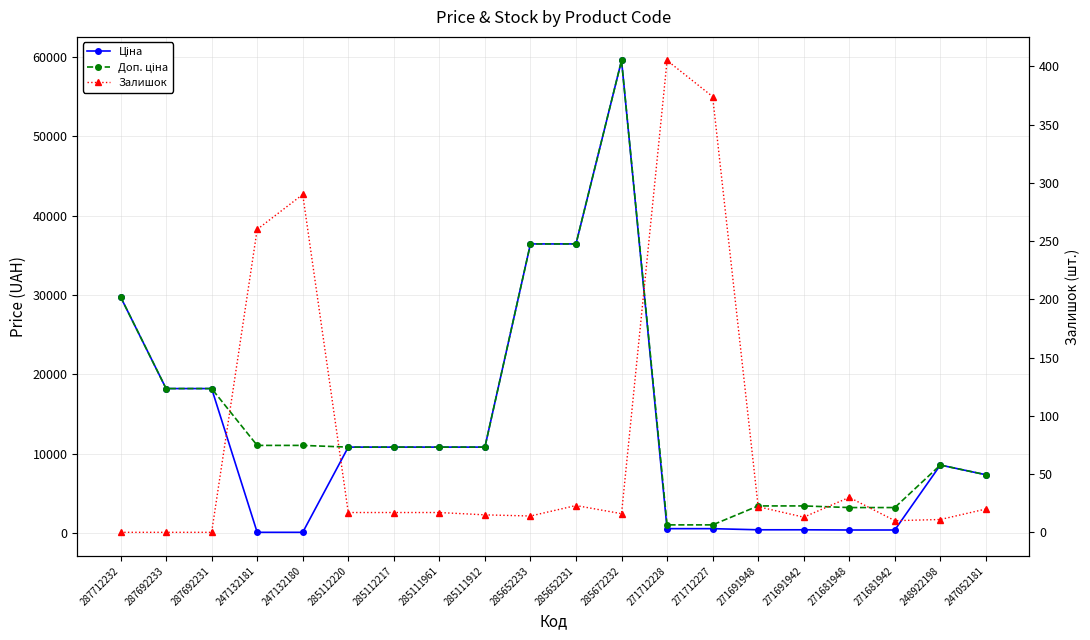

At which label does Ціна first exceed 10840?

287712232